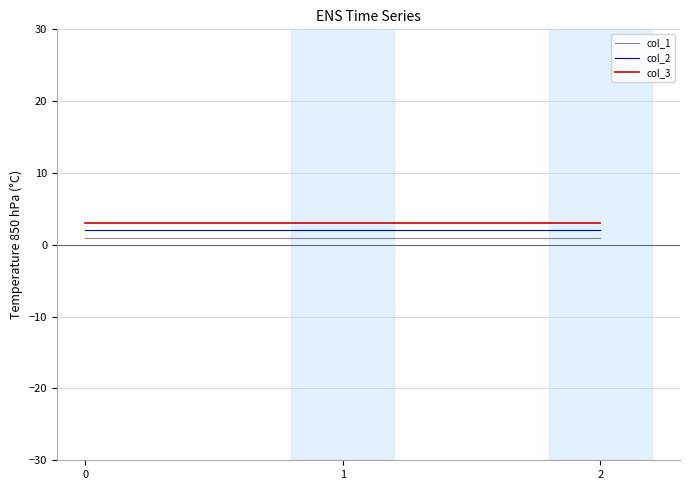

Is it true that col_2 equals 4 at 2?

False